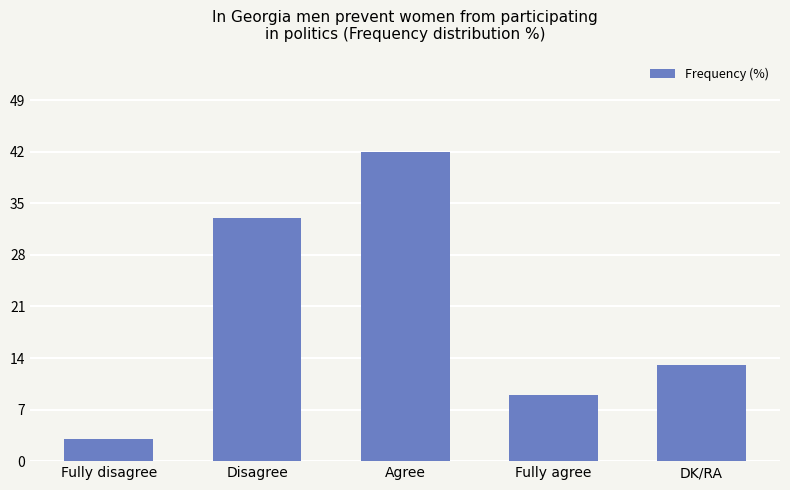

The value at Fully disagree is 3. True or false?

True